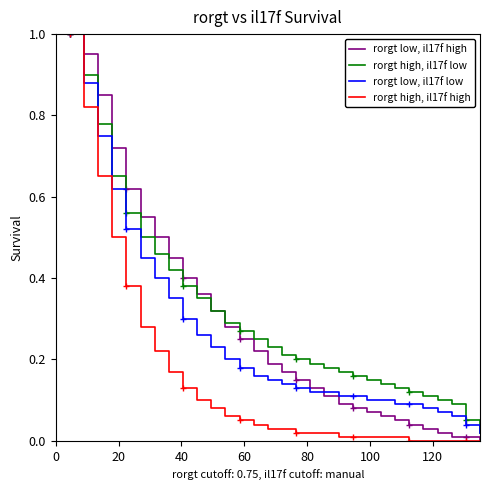

How many series are shown in this chart?

4